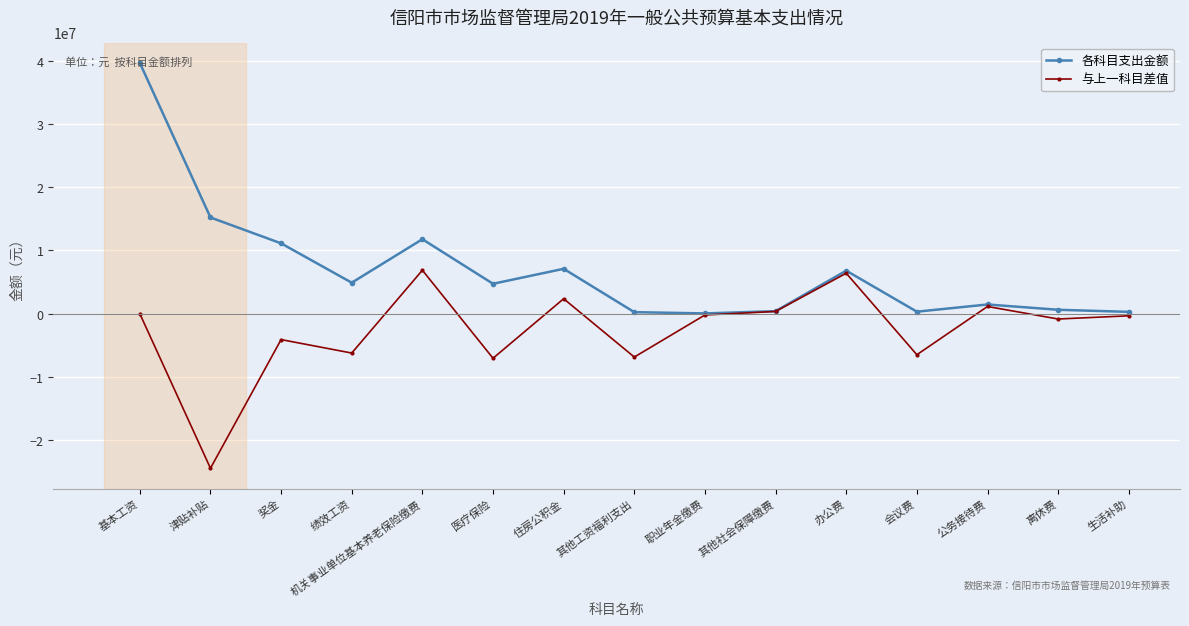

In 各科目支出金额, how many points are higher than both neighbors (excluding endpoints)?

4